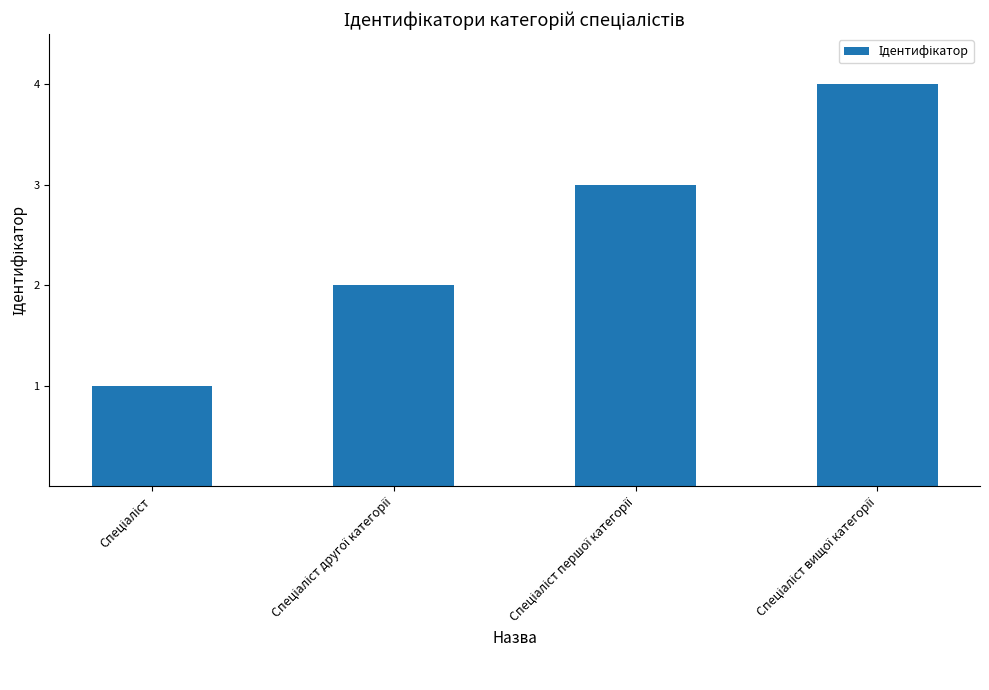

What is the difference between the maximum and minimum values?

3